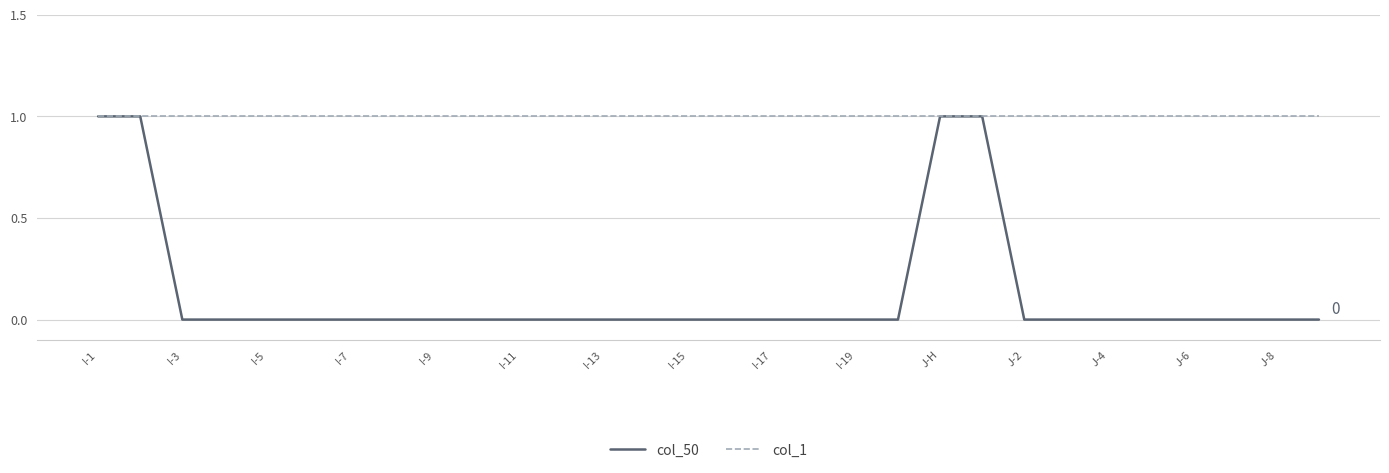

Which series has the largest total across all categories?

col_1